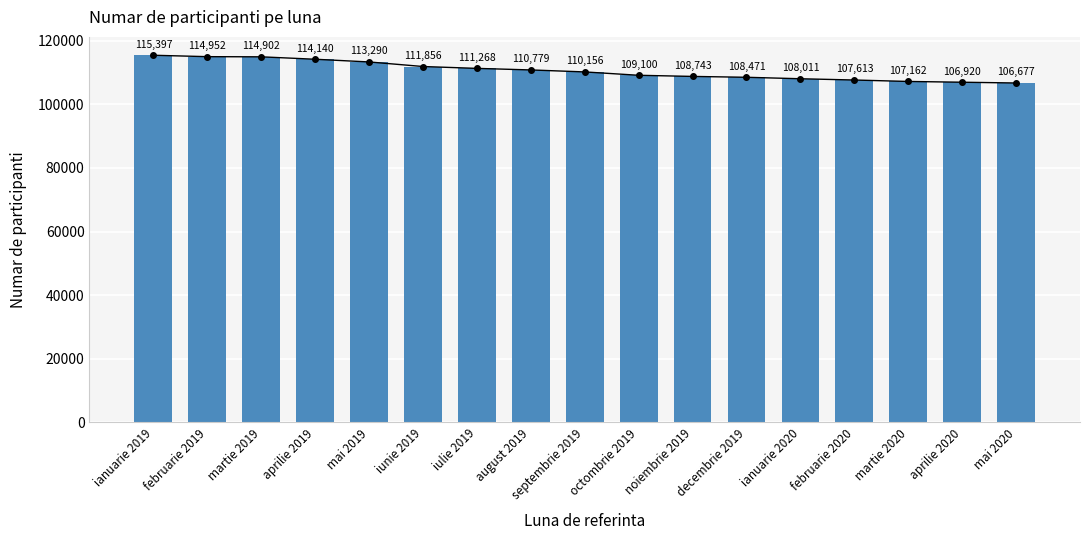

What is the value of the 5th bar from the left?

113290